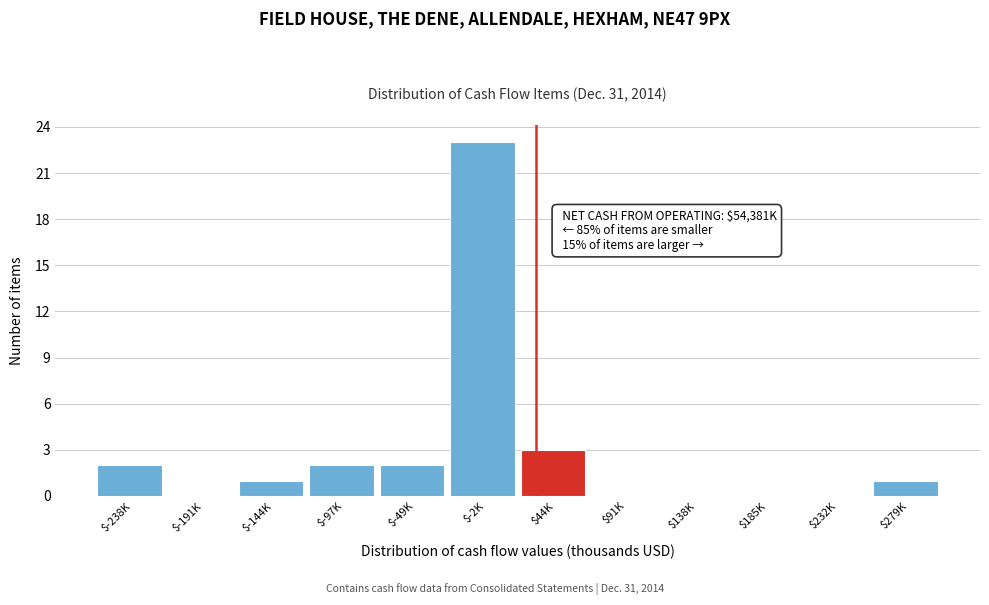

What is the sum of all values?

34